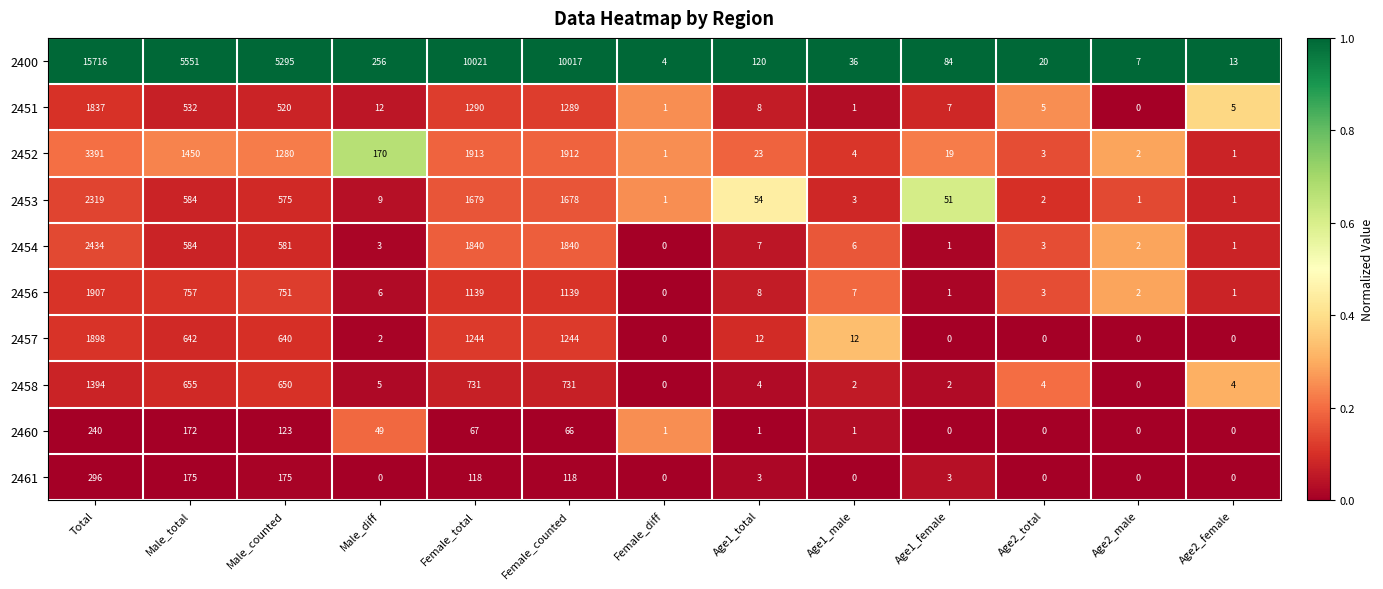

What is the maximum value for 2461?

296